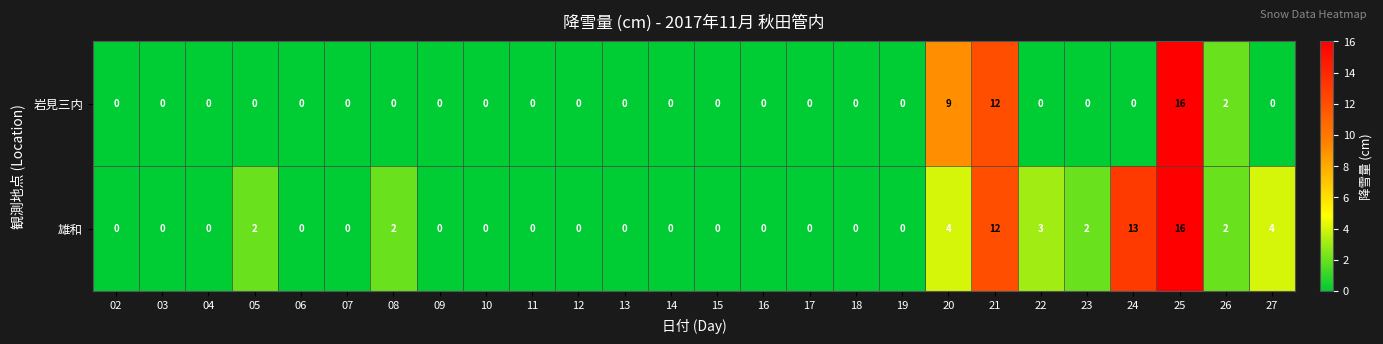

Which series changed the most between 12 and 24?

雄和